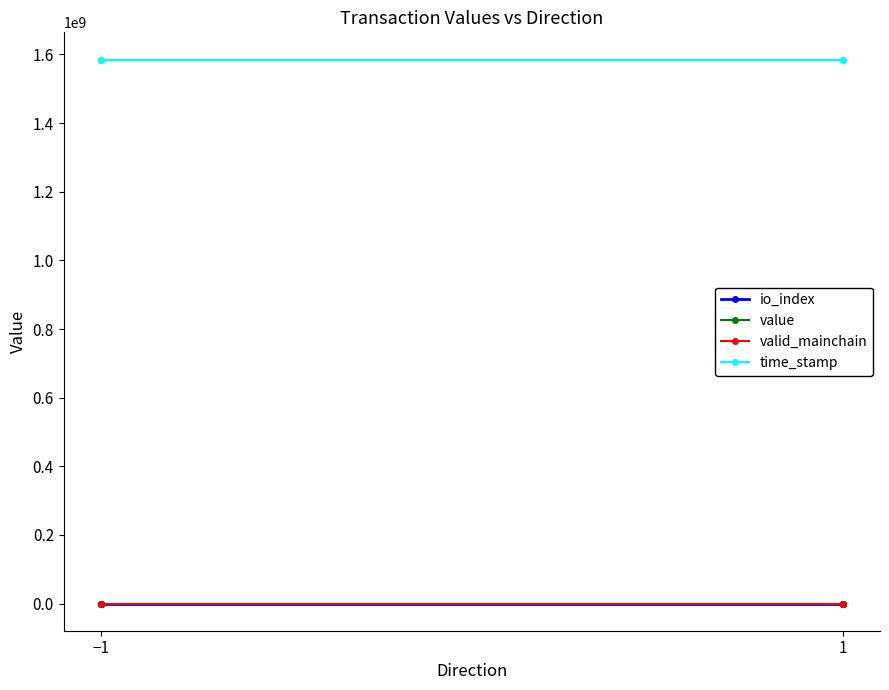

How many distinct data groups are displayed?

4